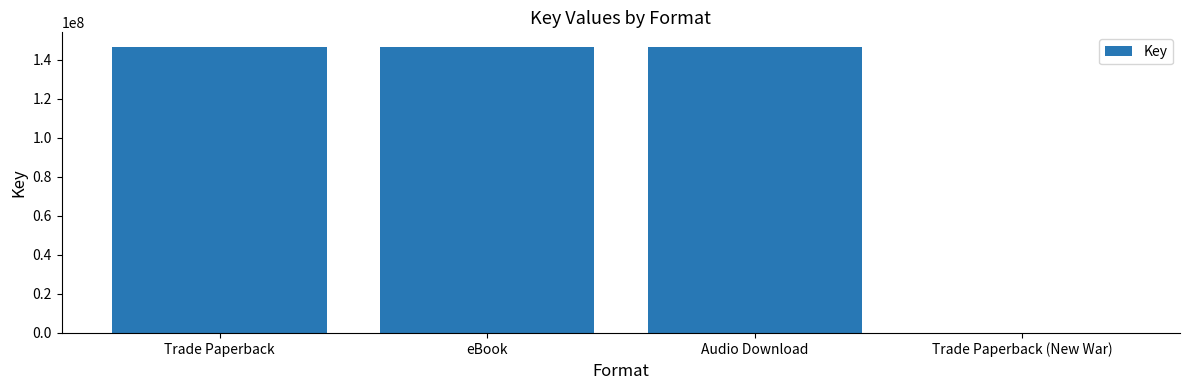

Which has a higher value, Trade Paperback (New War) or Audio Download?

Audio Download